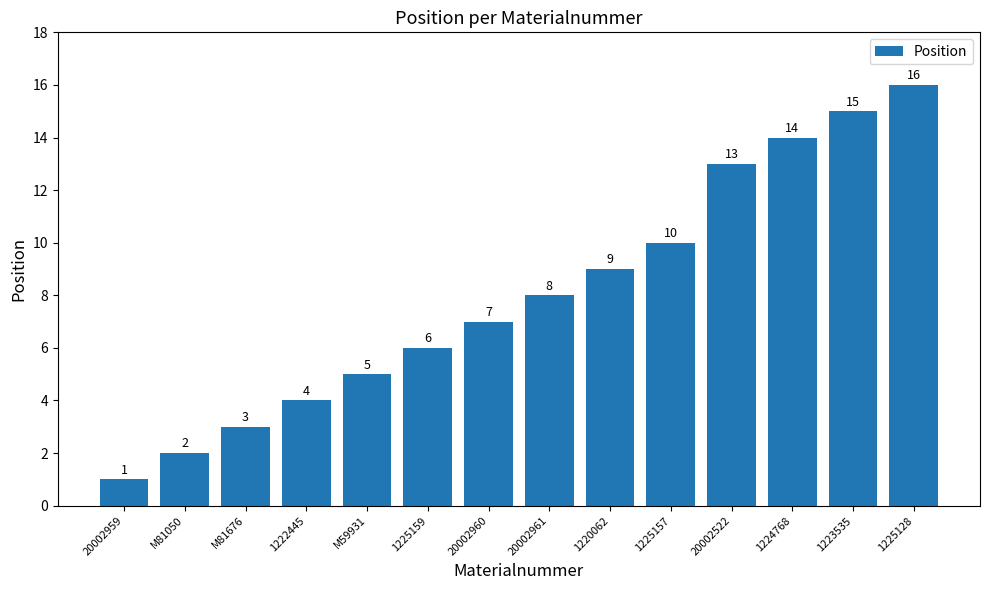

What is the change in value from M59931 to 1220062?

+4